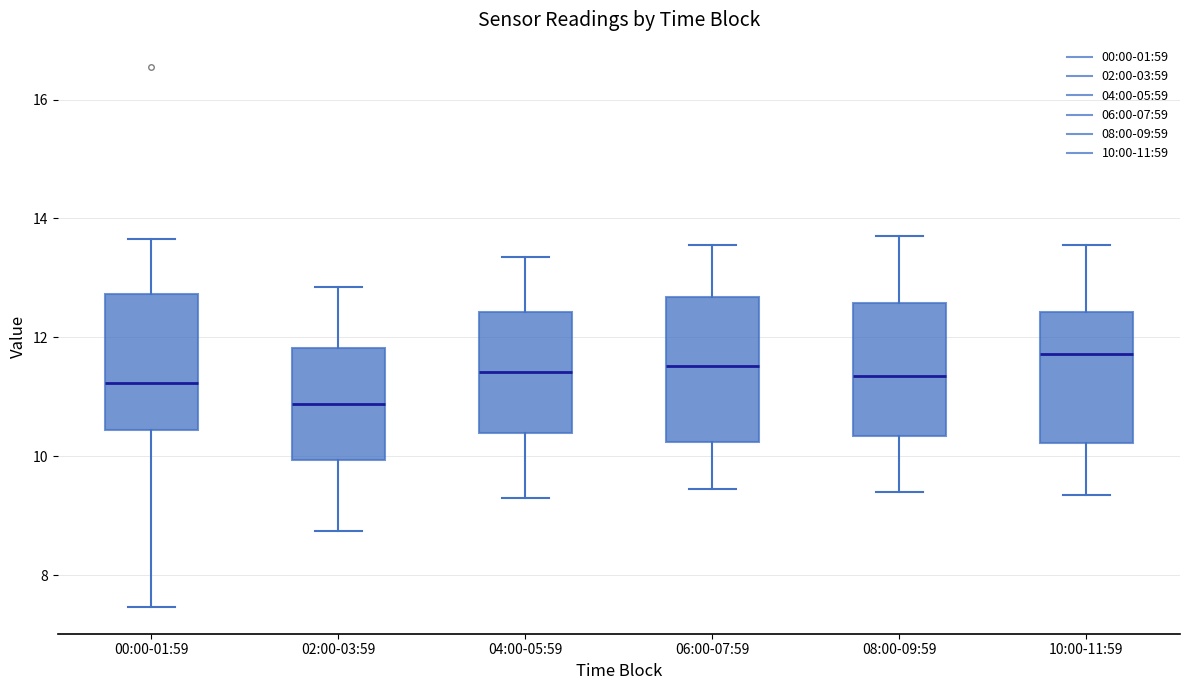

Where is the upper edge of the box for 10:00-11:59 on the y-axis? The values are not printed on the chart, so give them approximately, as read against the axis.

12.4